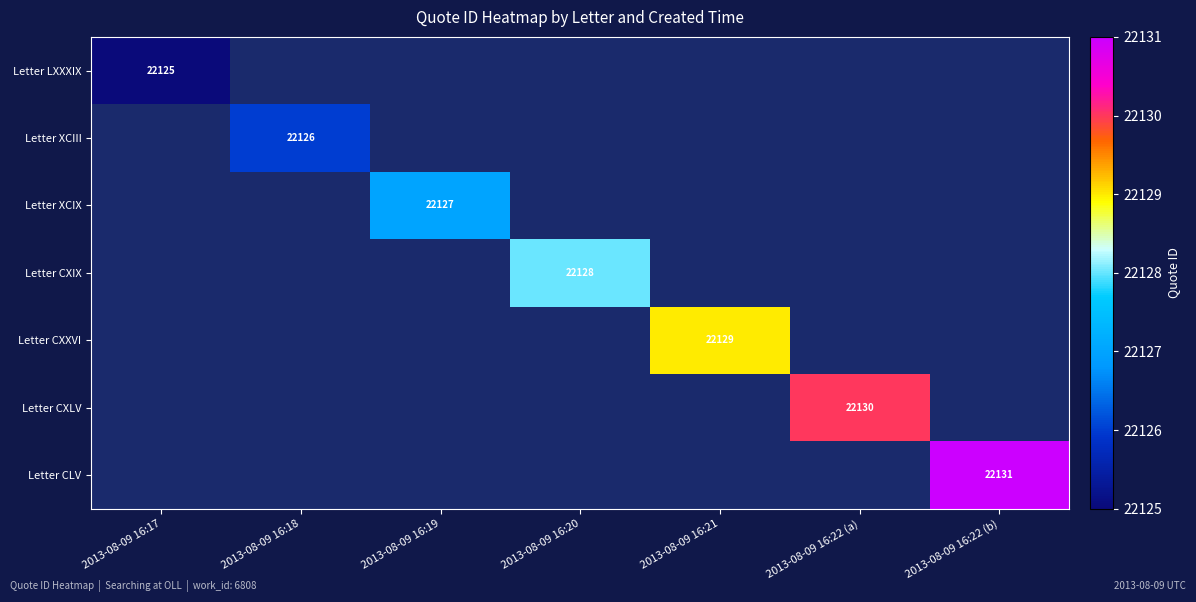

The Letter CXIX series shows 4942 at 2013-08-09 16:20. True or false?

False